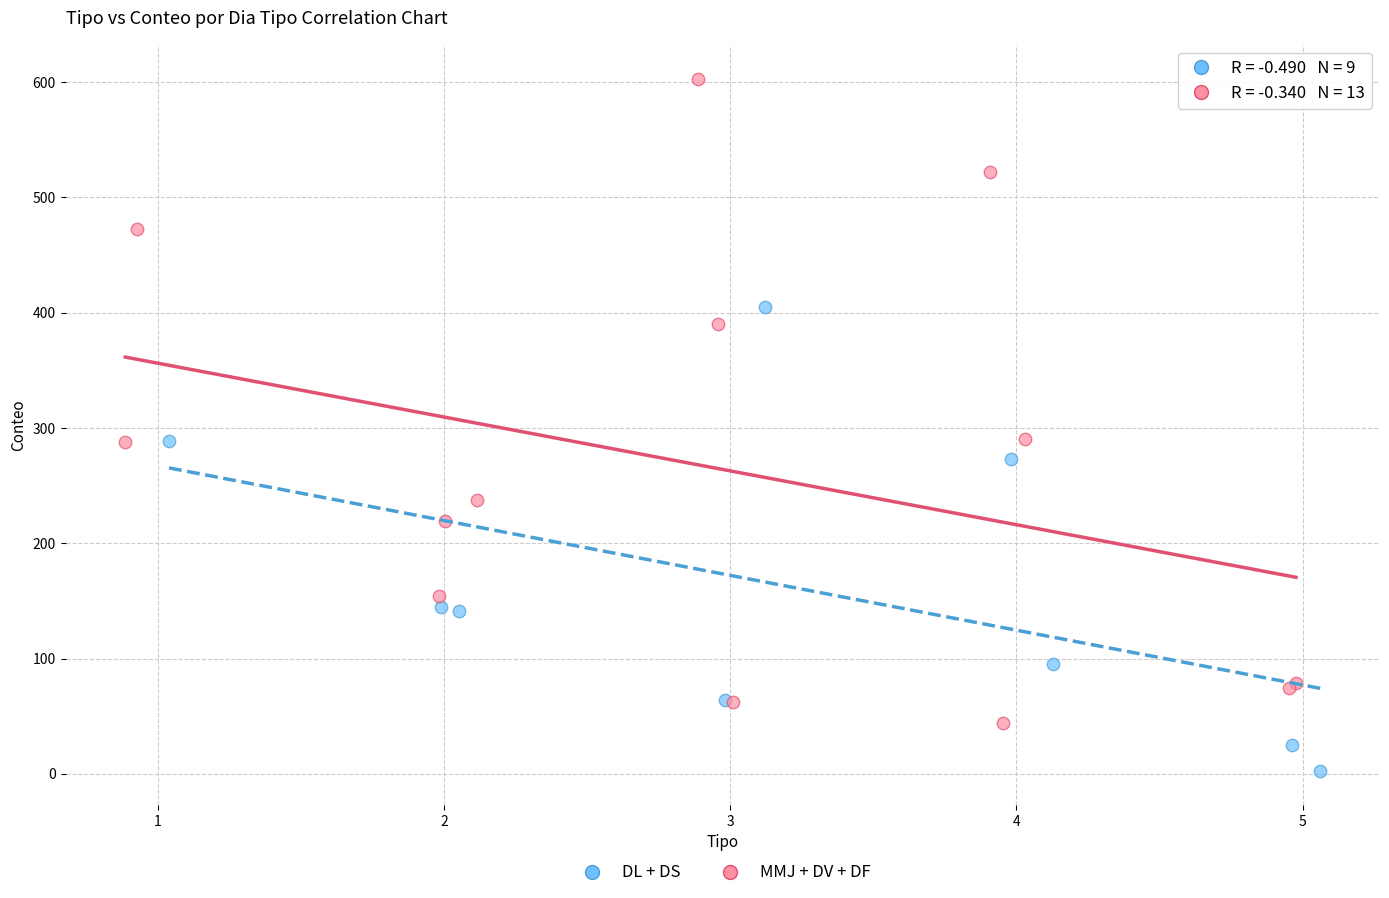

Which series reaches the minimum Y coordinate?

DL + DS